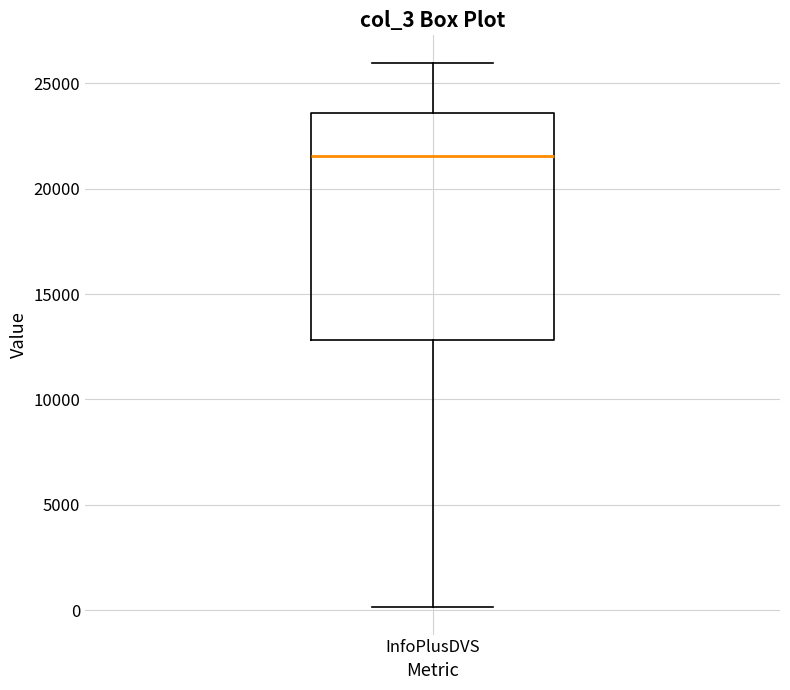

Read this box plot against the y-axis: the position of the median line, the range covered by the box, and the ends of both whiskers. The values are not printed on the chart, so give them approximately, as read against the axis.

median 21500, box 13000 to 23500, whiskers 0 to 26000